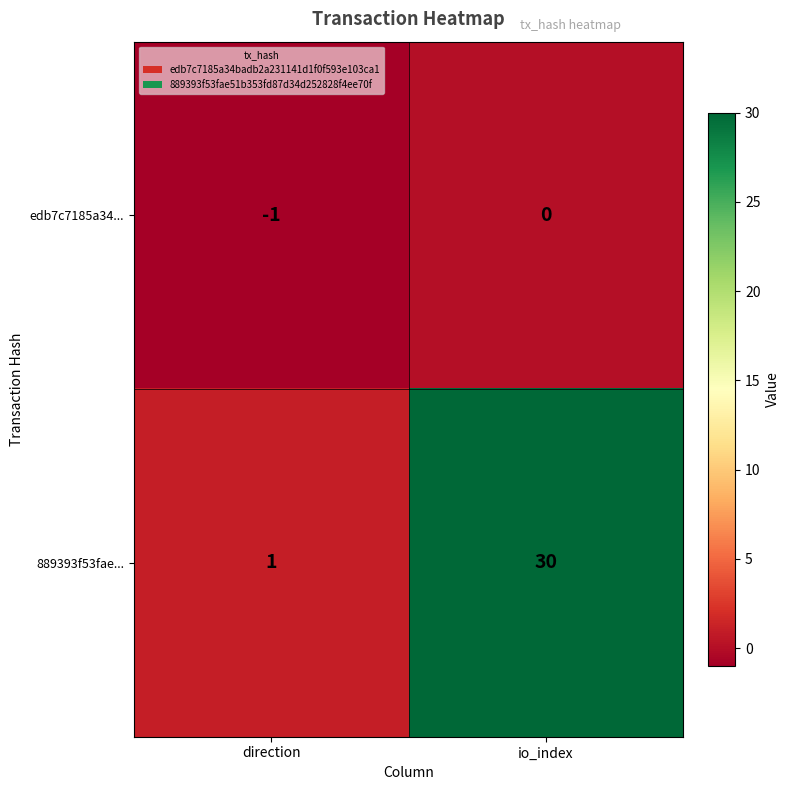

Where is edb7c7185a34... nearest to the value 0?

io_index